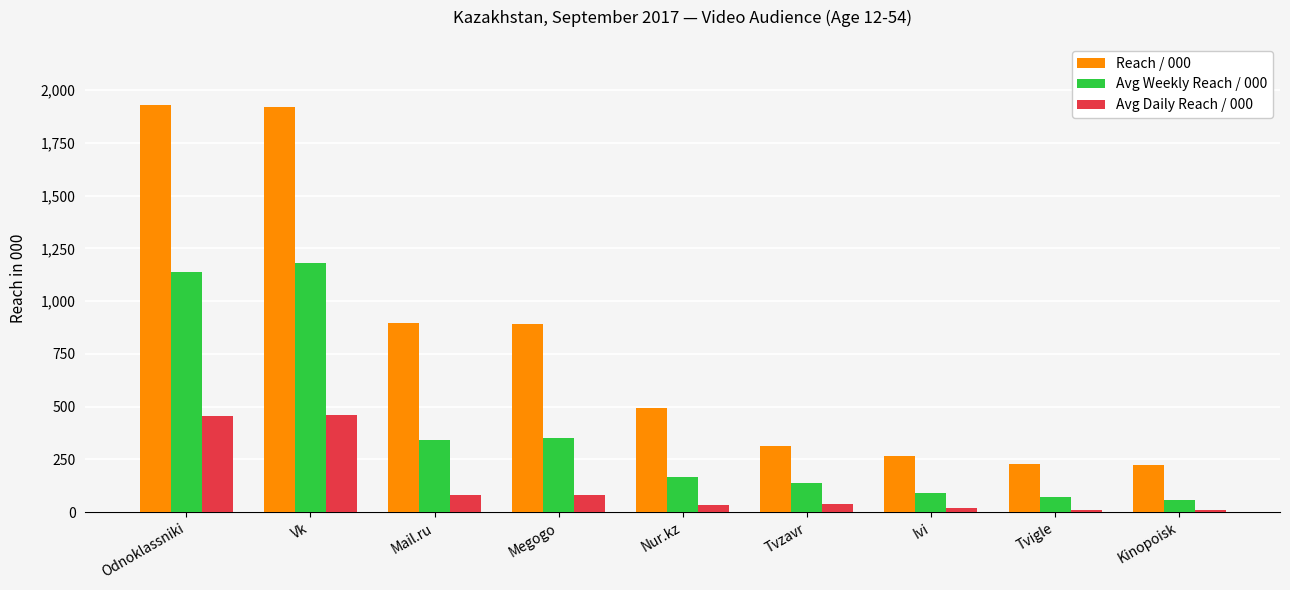

What is the approximate value of Avg Daily Reach / 000 at Megogo?

83.2